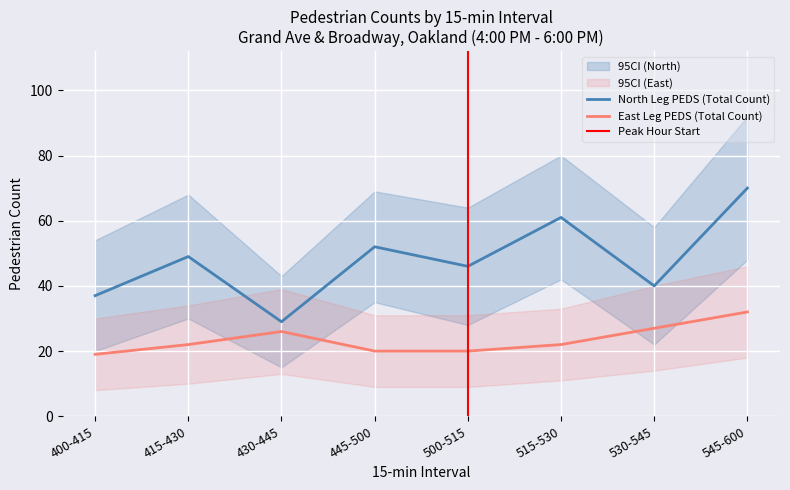

How many interior local valleys does the North Leg PEDS (Total Count) series have?

3